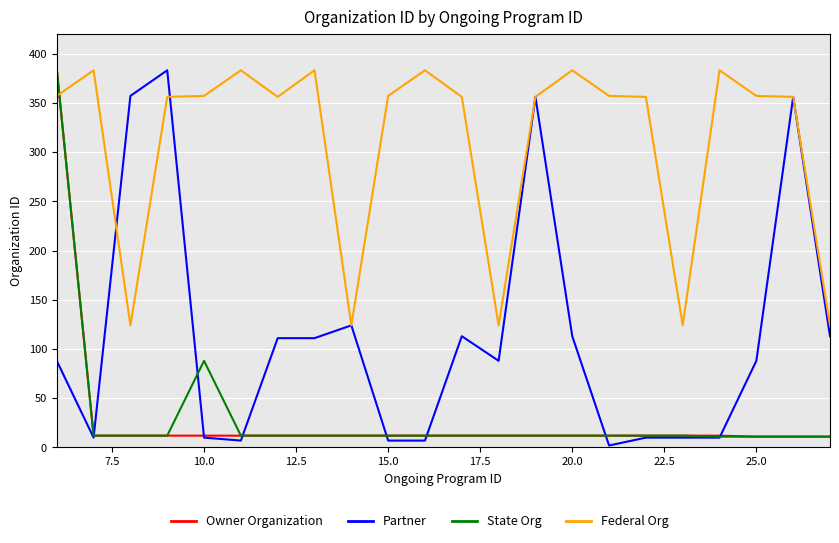

How many times do Owner Organization and Federal Org cross each other?

1